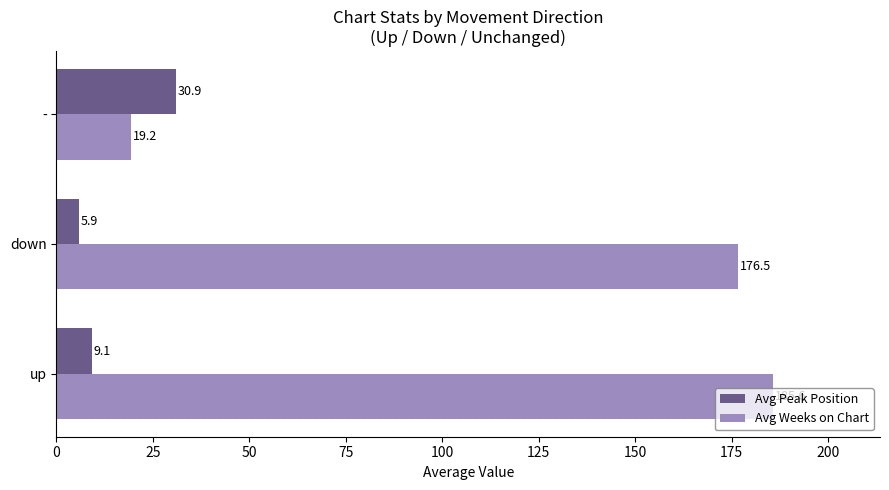

What is the difference between the second highest and minimum values in the Avg Peak Position series?

3.2